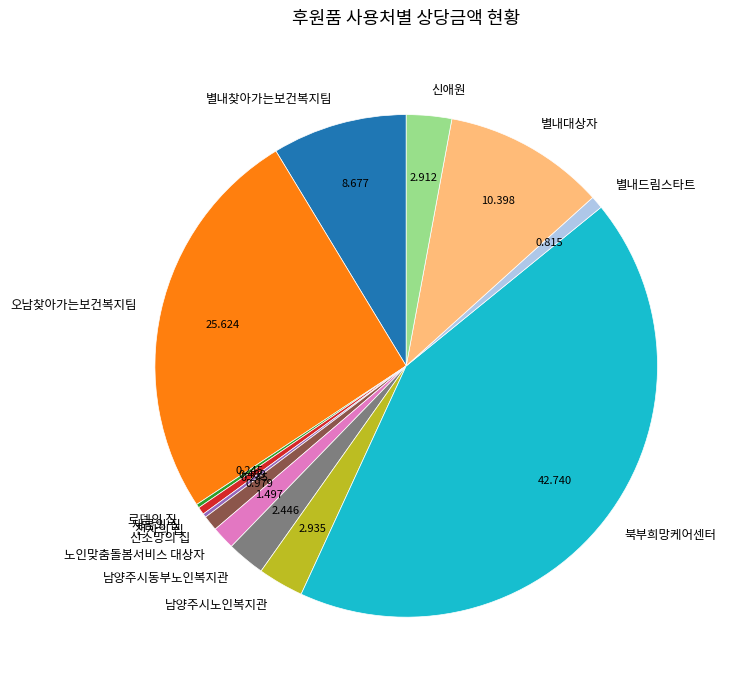

What is the largest slice in the pie chart?

북부희망케어센터